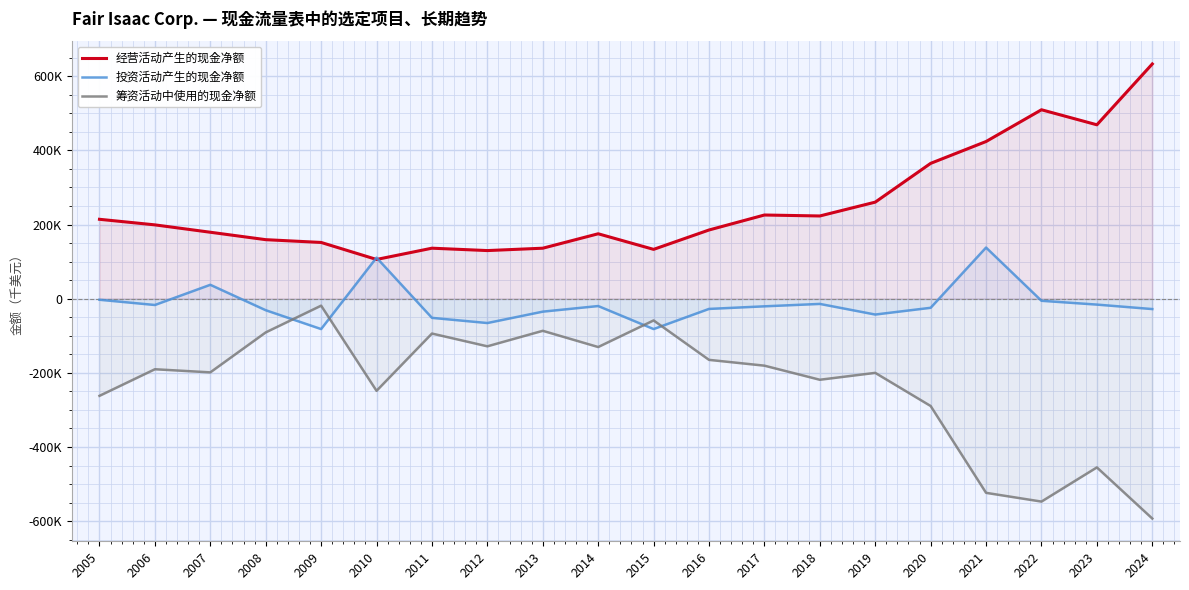

What are all the series names shown in the legend?

经营活动产生的现金净额, 投资活动产生的现金净额, 筹资活动中使用的现金净额